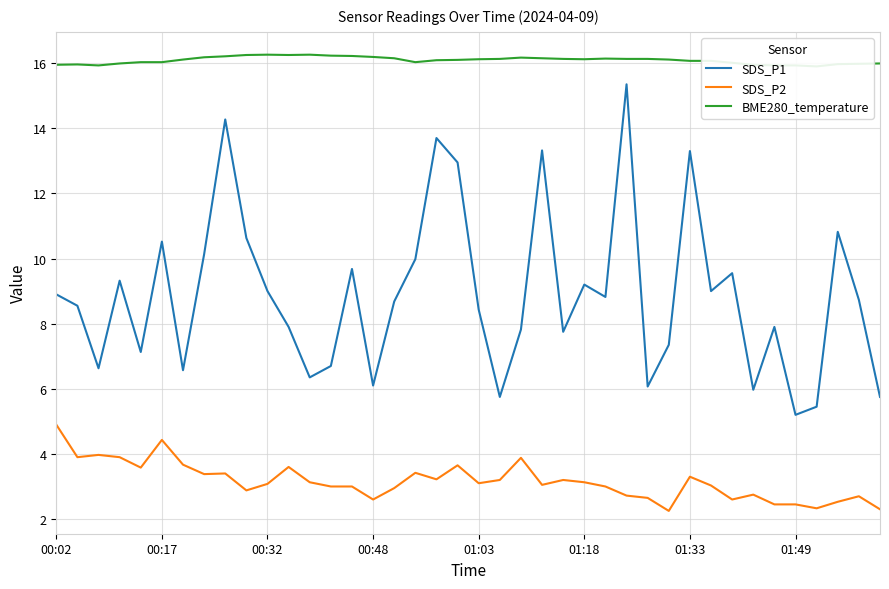

True or false: SDS_P2 and BME280_temperature cross at least once.

False